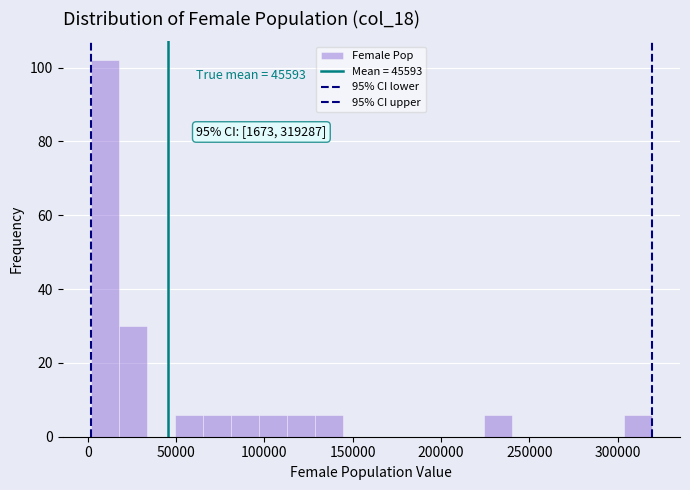

Read against the x-axis, roughly where is the centre of the tallest bar?

10000